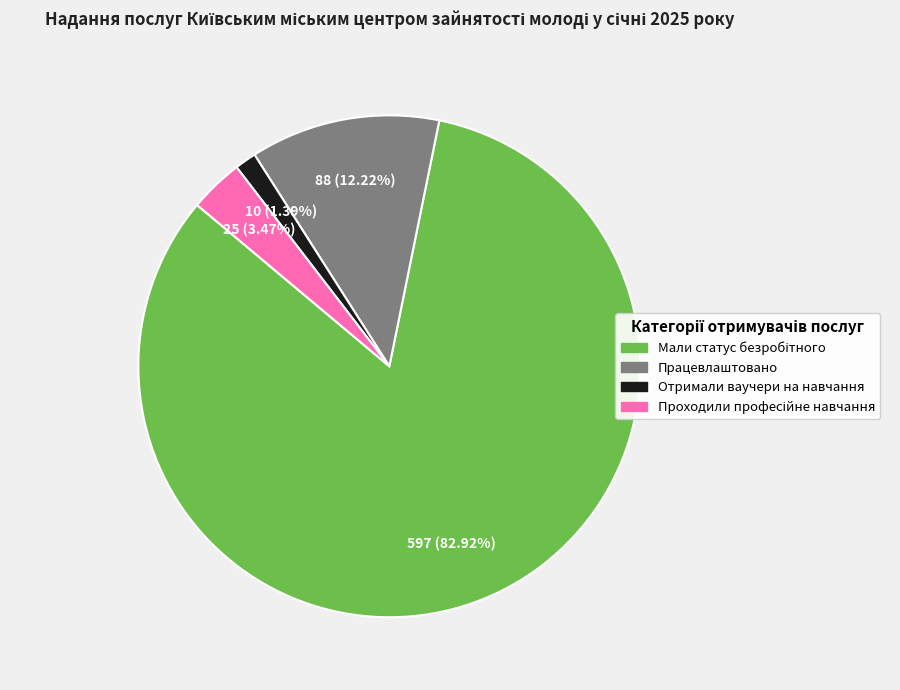

Approximately how many times larger is the value at Працевлаштовано compared to Отримали ваучери на навчання?

8.8